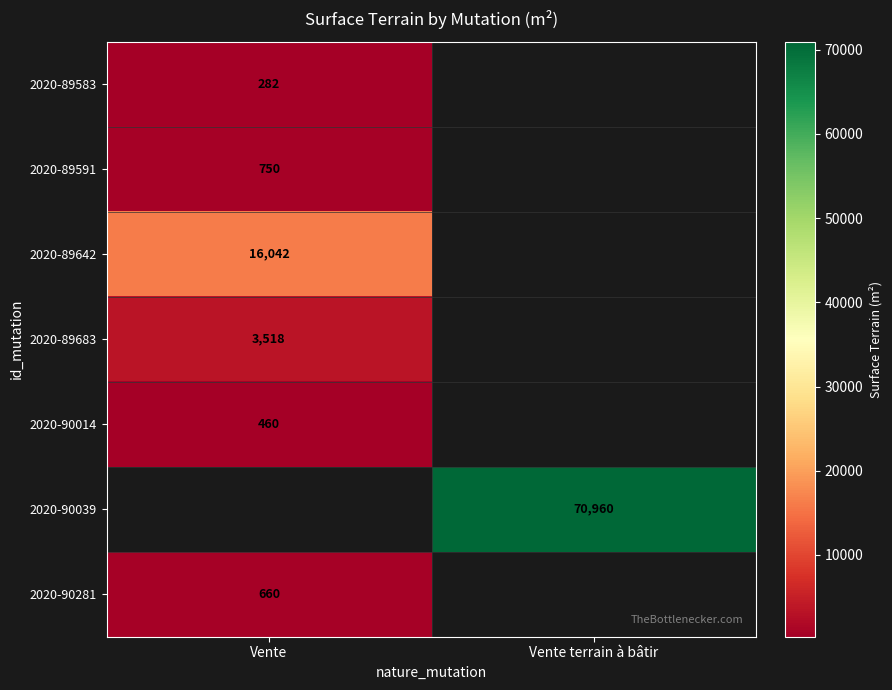

Is it true that 2020-89683 equals 3518 at Vente?

True